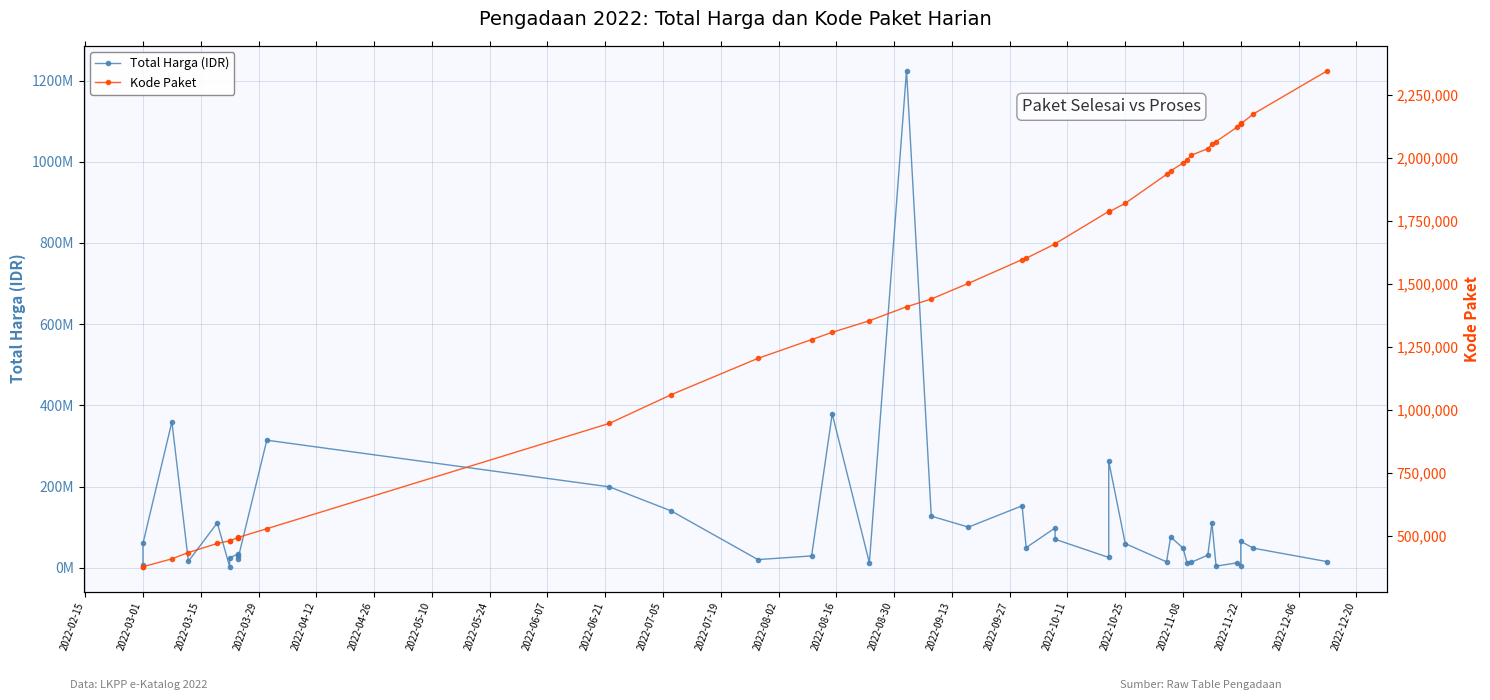

How many lines are shown in the chart?

2